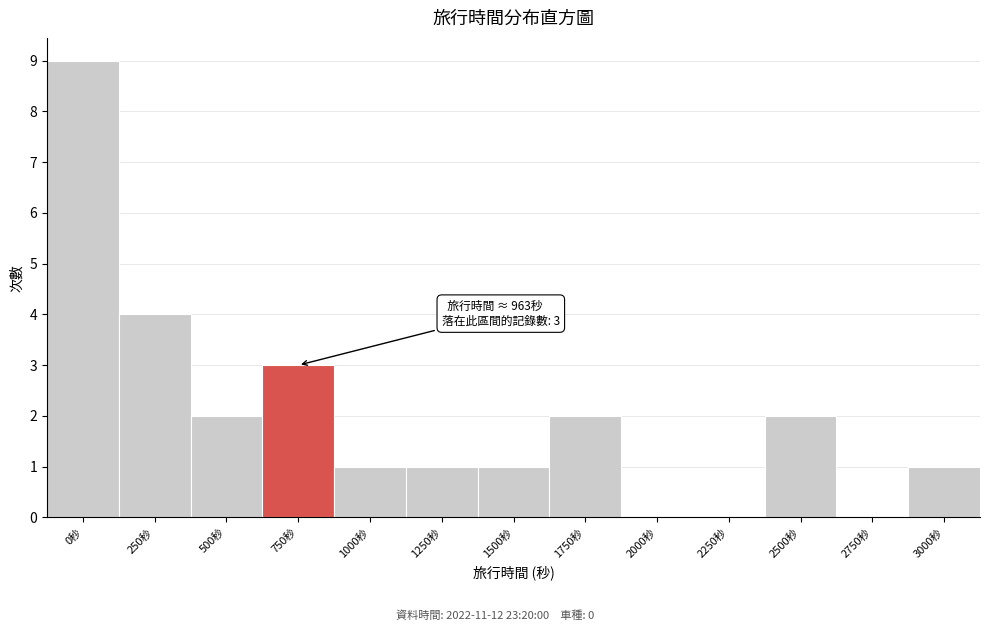

Reading left to right, what are all the values shown in this chart?

0秒=9	250秒=4	500秒=2	750秒=3	1000秒=1	1250秒=1	1500秒=1	1750秒=2	2000秒=0	2250秒=0	2500秒=2	2750秒=0	3000秒=1